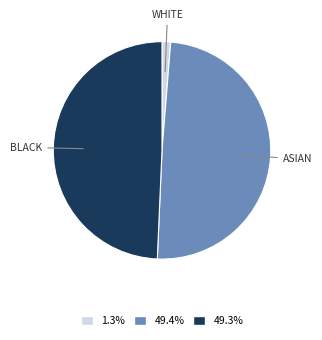

Is there a majority slice in this chart?

No